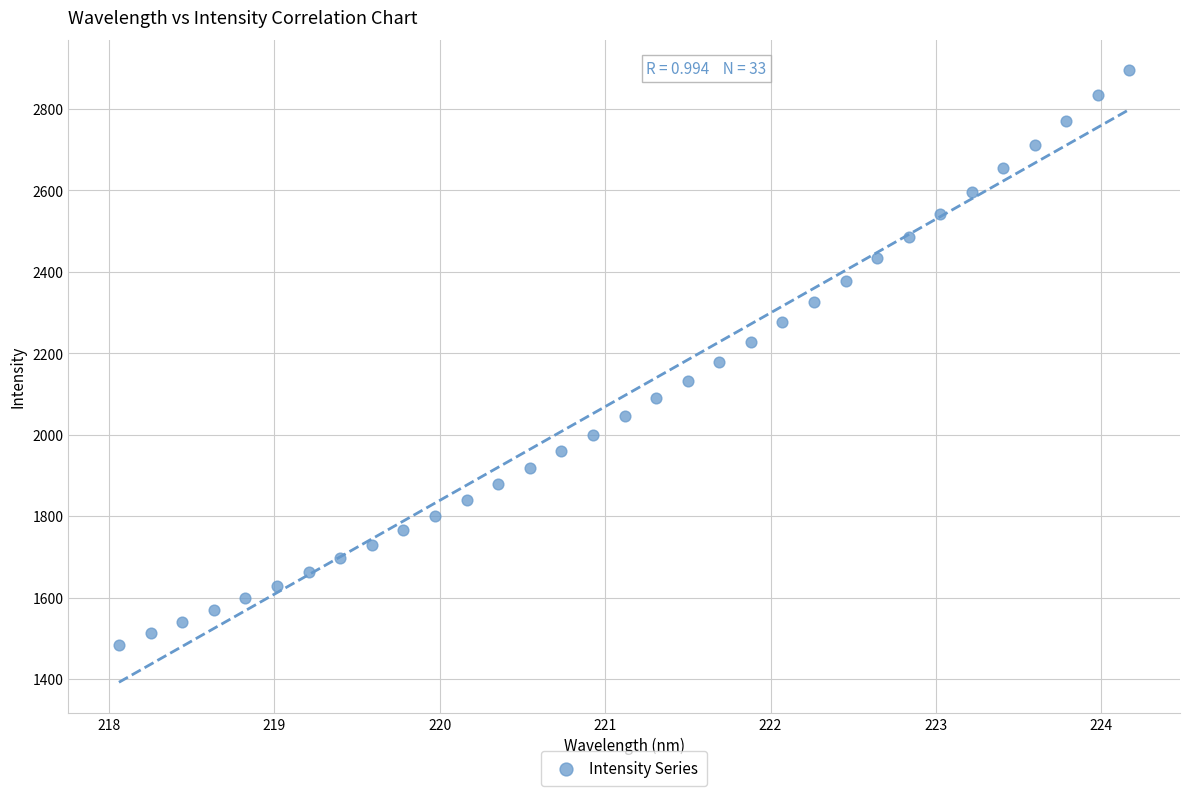

What is the range of X values (max minus min)?

6.1